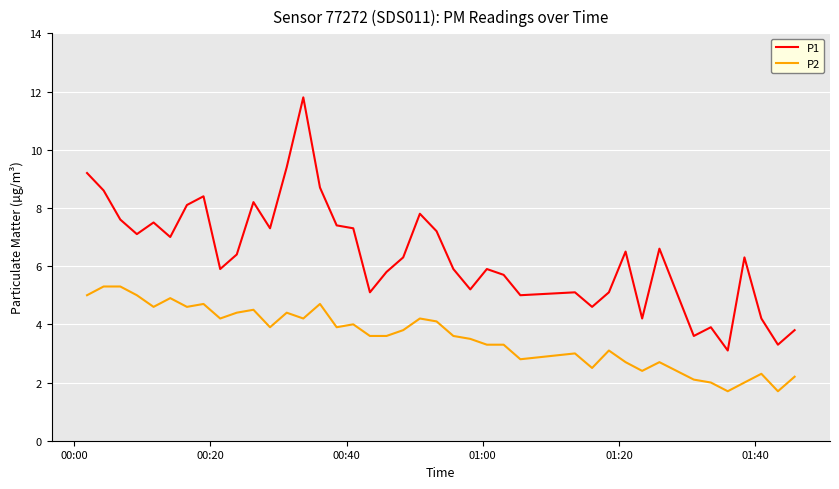

What is the difference between the second highest and second lowest values in the P2 series?

3.6